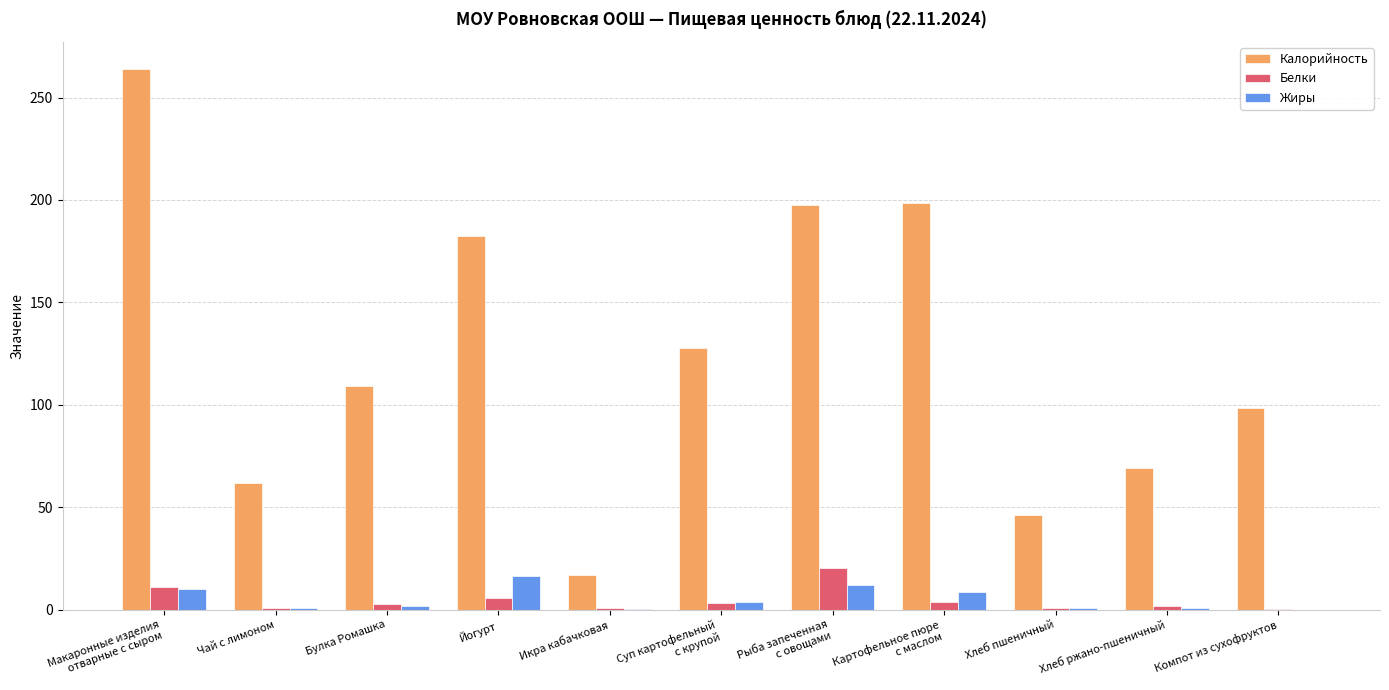

The value of Калорийность at Йогурт is 52.2. True or false?

False